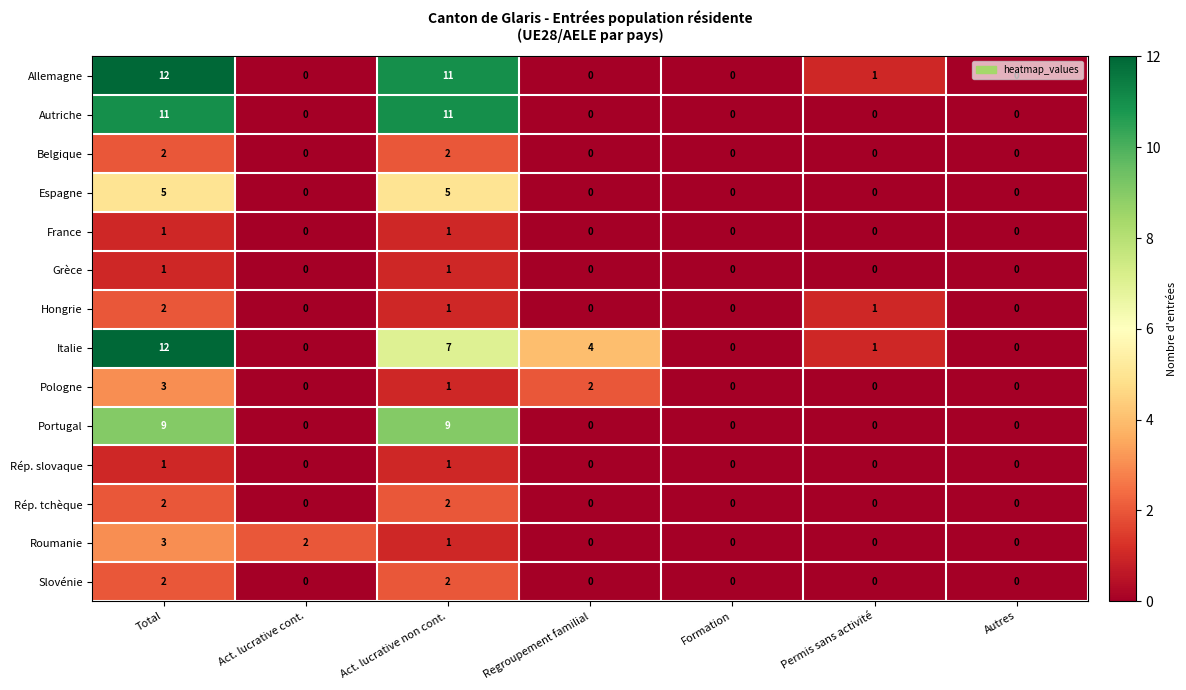

What is the greatest value displayed?

12